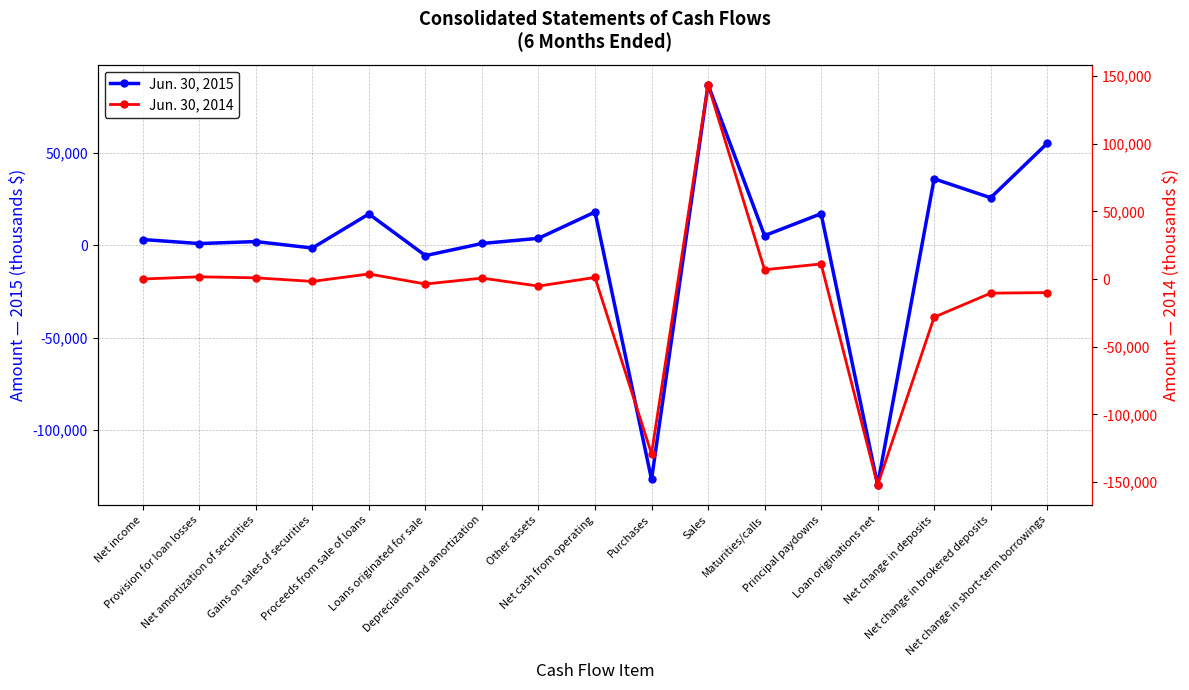

Is this an area chart (filled region under the line)?

No